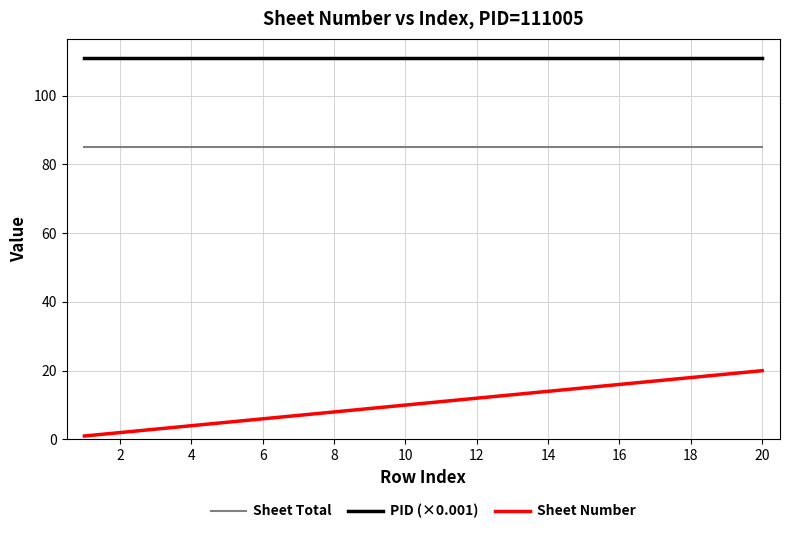

True or false: Sheet Total and PID (×0.001) intersect in this chart.

False